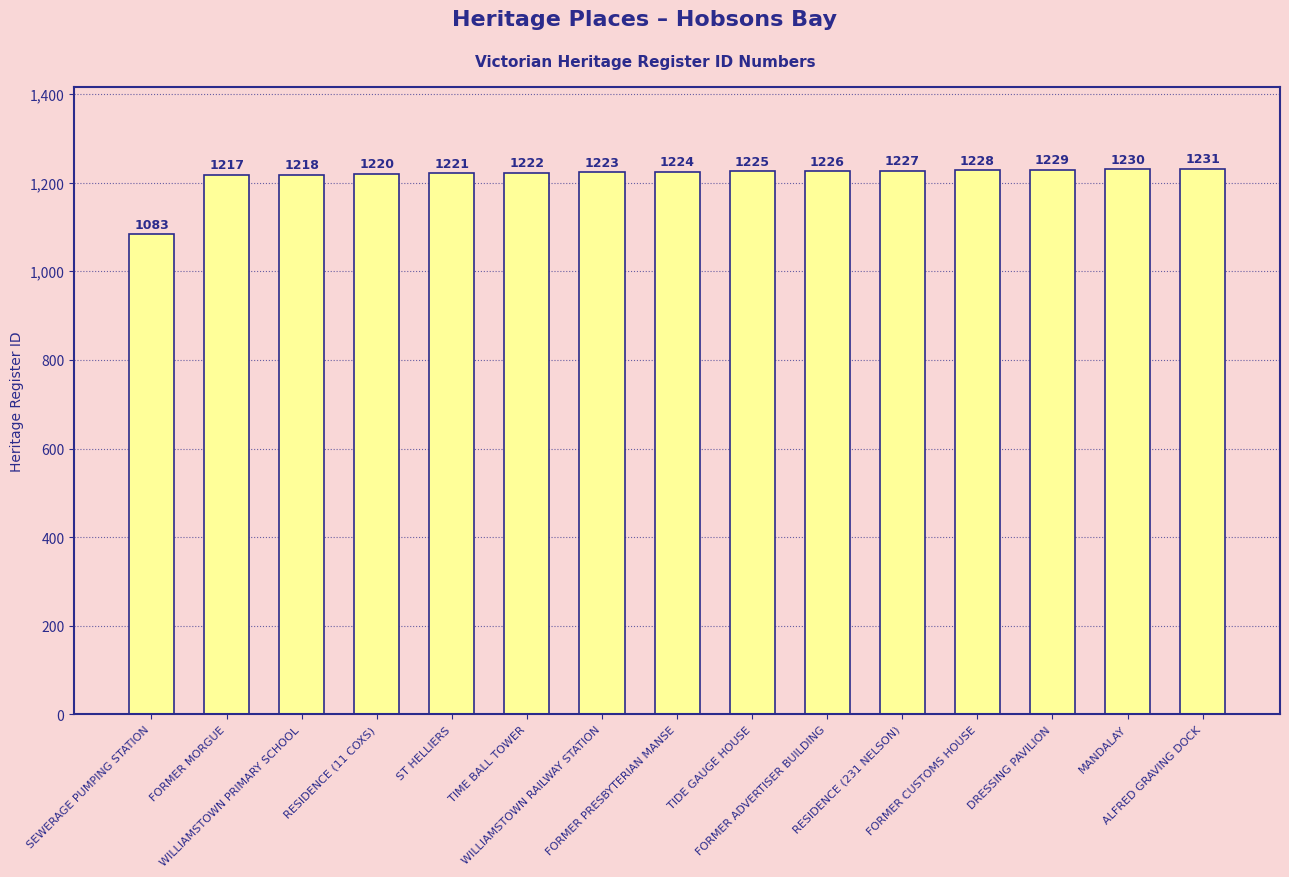

Which label corresponds to the largest value in the chart?

ALFRED GRAVING DOCK